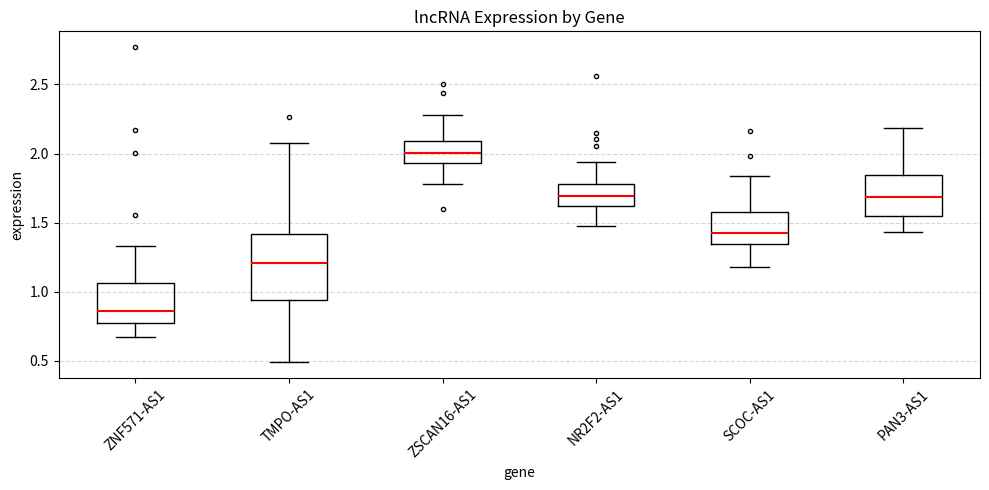

Which box's median line is the lowest?

ZNF571-AS1